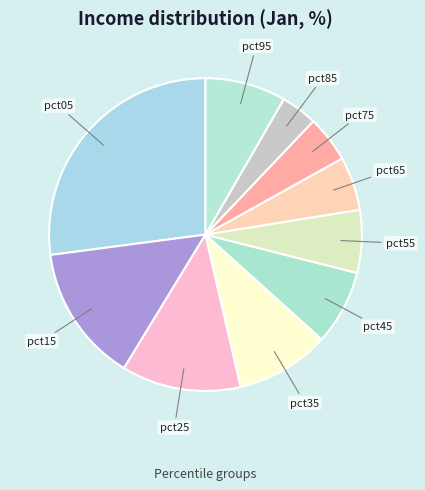

Count the number of slices in the pie.

10